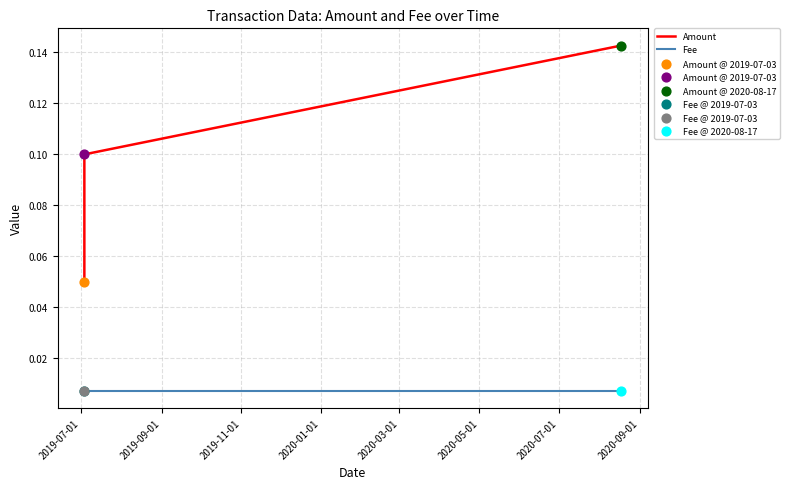

Which series has the widest spread of values?

Amount